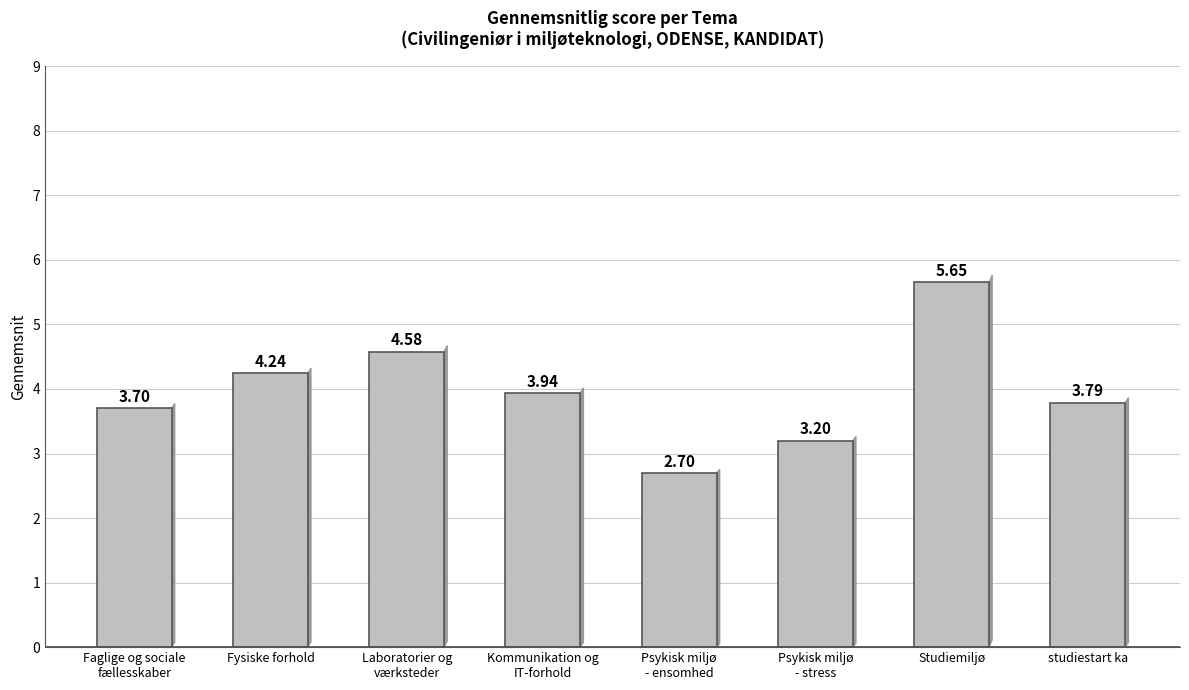

What is the difference between the second highest and minimum values?

1.9